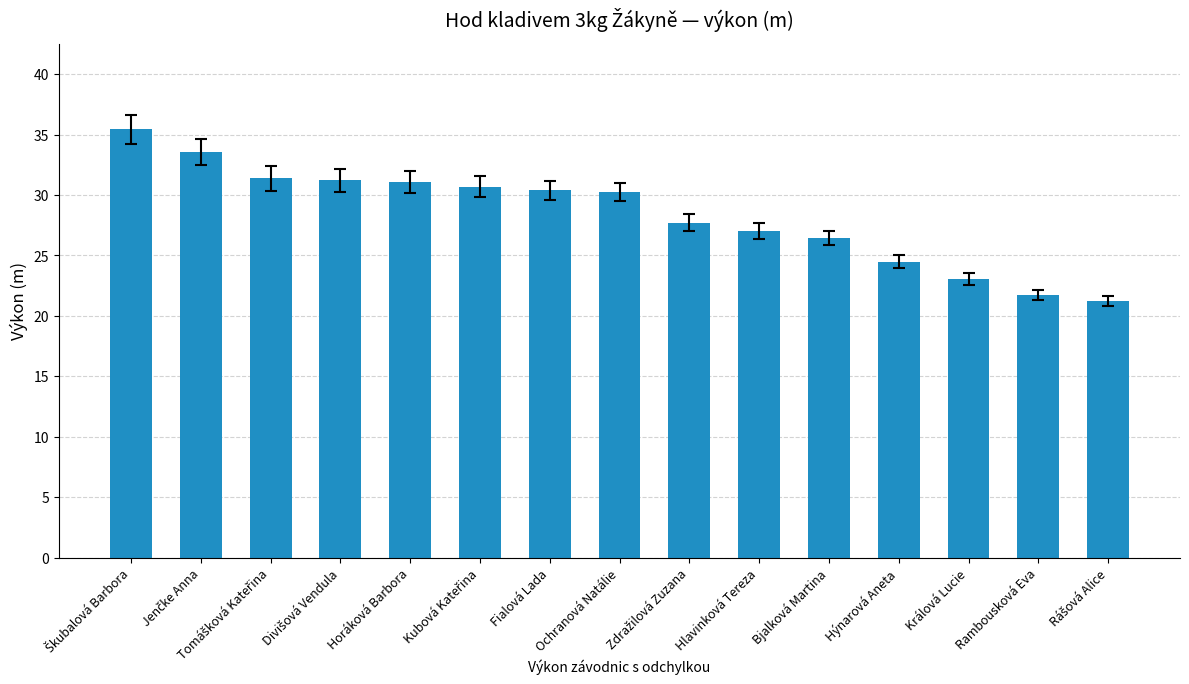

What is the maximum value shown in the chart?

35.4